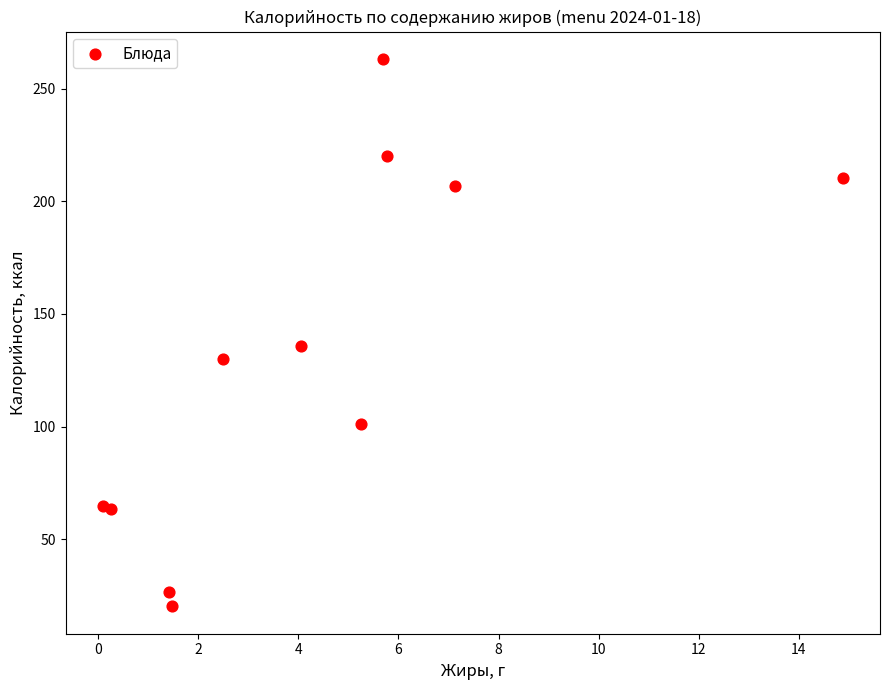

What Y value in the scatter plot is closest to 141?

135.9